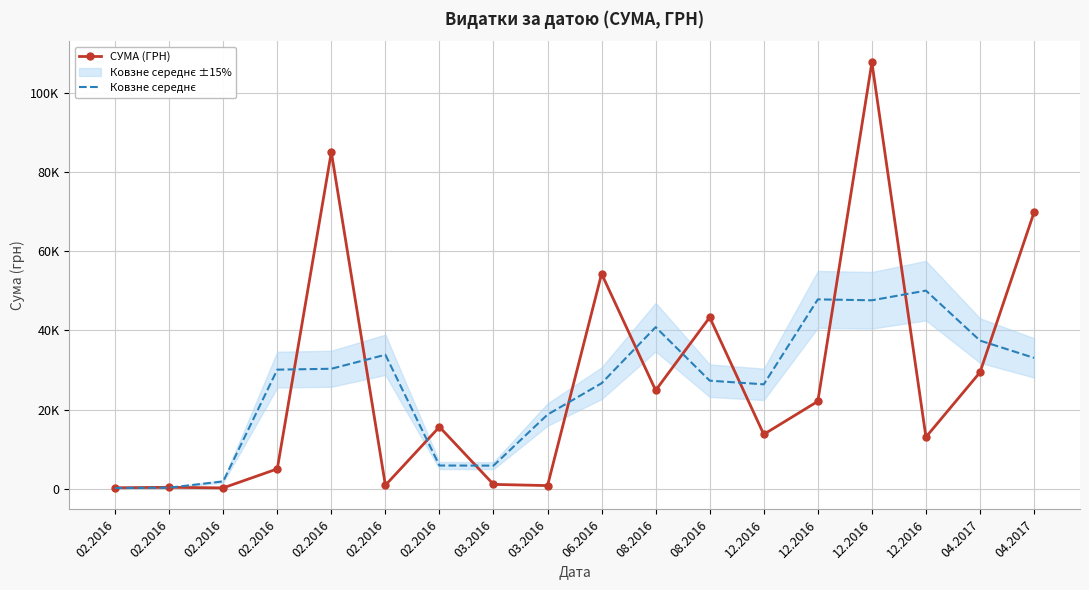

In Ковзне середнє, how many points are lower than both neighbors (excluding endpoints)?

3